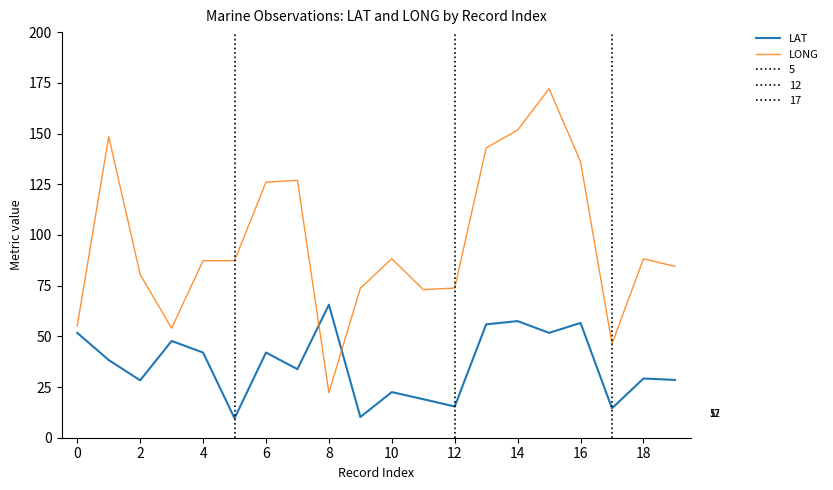

Which series ends up on top after the final intersection of LONG and LAT?

LONG